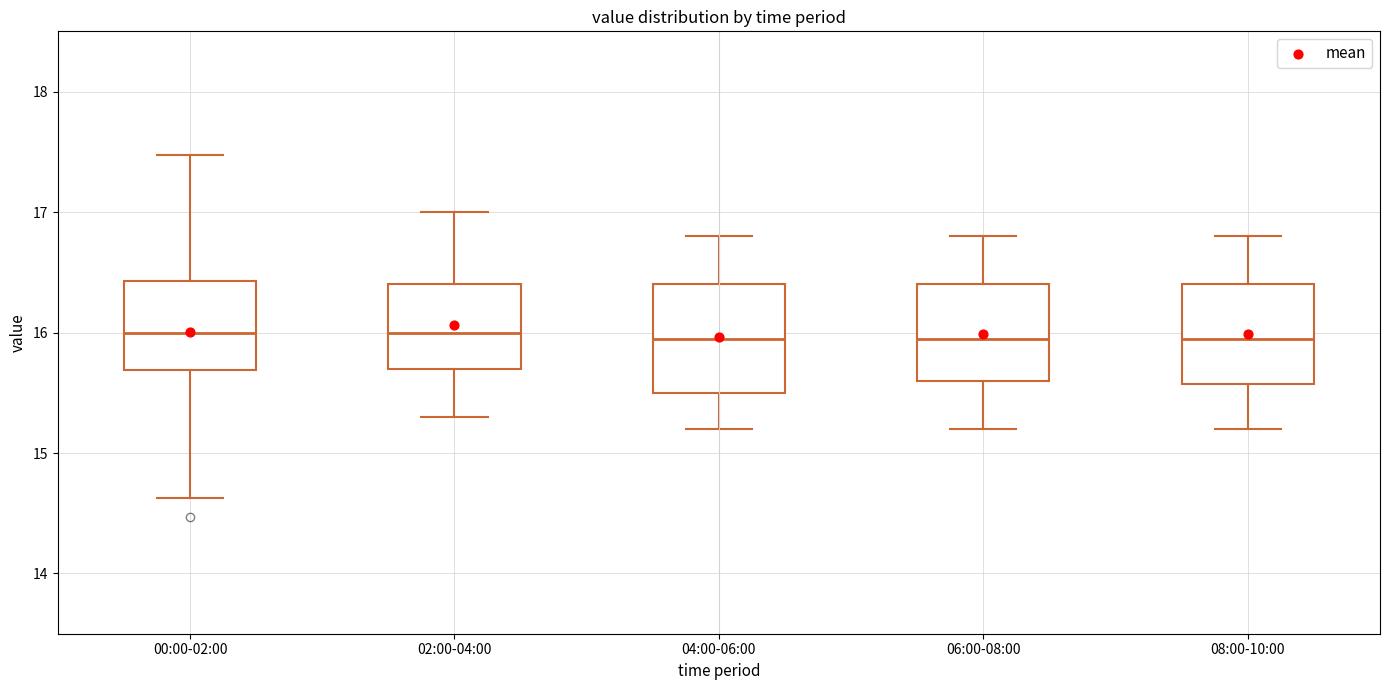

Reading left to right, transcribe this box plot: for each box, give where its median line is, the range the box spans, and where its two whiskers end, as read against the y-axis. The values are not printed on the chart, so give them approximately, as read against the axis.

00:00-02:00: median 16.0, box 15.7 to 16.4, whiskers 14.6 to 17.5
02:00-04:00: median 16.0, box 15.7 to 16.4, whiskers 15.3 to 17.0
04:00-06:00: median 16.0, box 15.5 to 16.4, whiskers 15.2 to 16.8
06:00-08:00: median 16.0, box 15.6 to 16.4, whiskers 15.2 to 16.8
08:00-10:00: median 16.0, box 15.6 to 16.4, whiskers 15.2 to 16.8